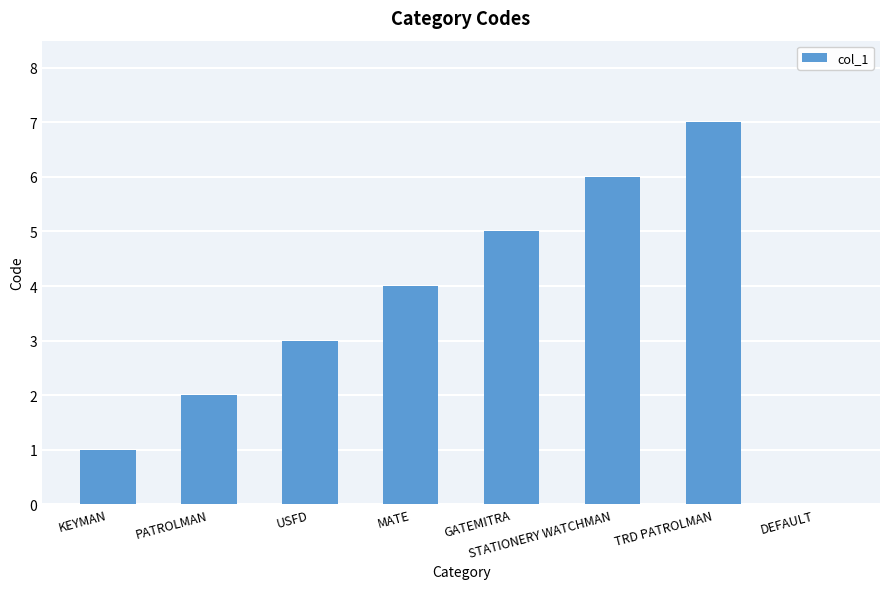

What is the maximum value shown in the chart?

7